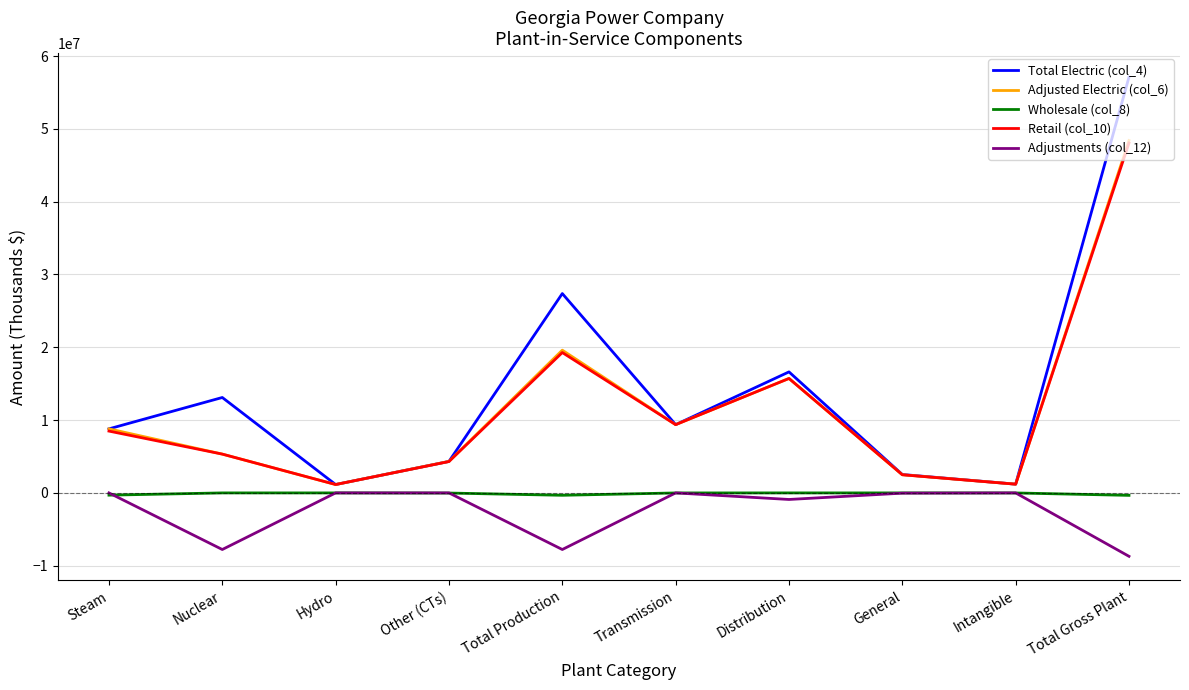

Which series has the largest range (max minus min)?

Total Electric (col_4)